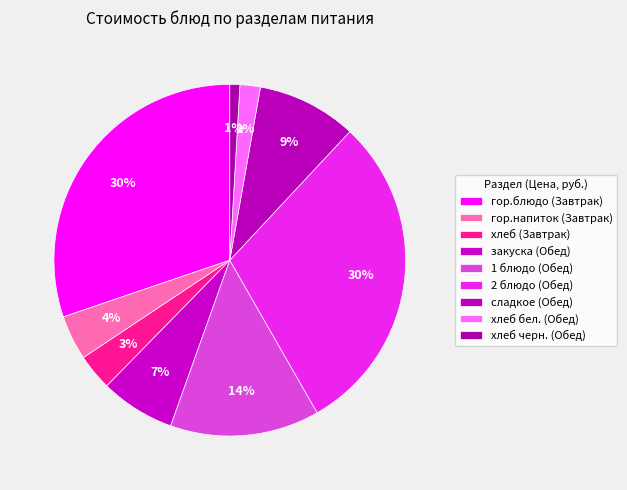

How many segments does this pie chart have?

9